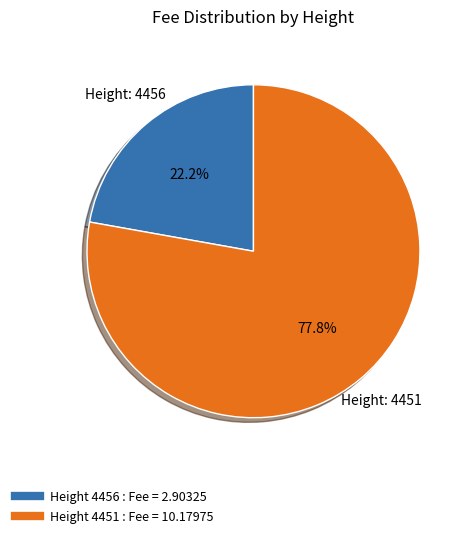

Does any single category account for the majority?

Yes